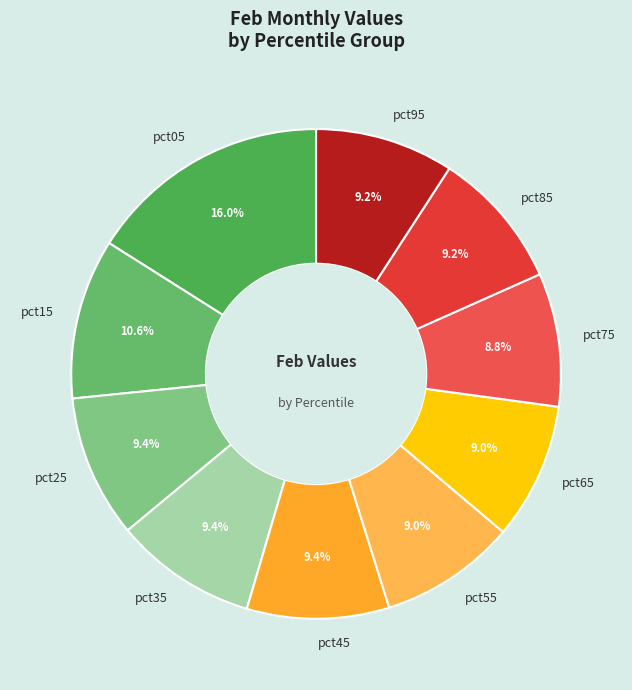

What is the total percentage of pct95 and pct05?

25.2%